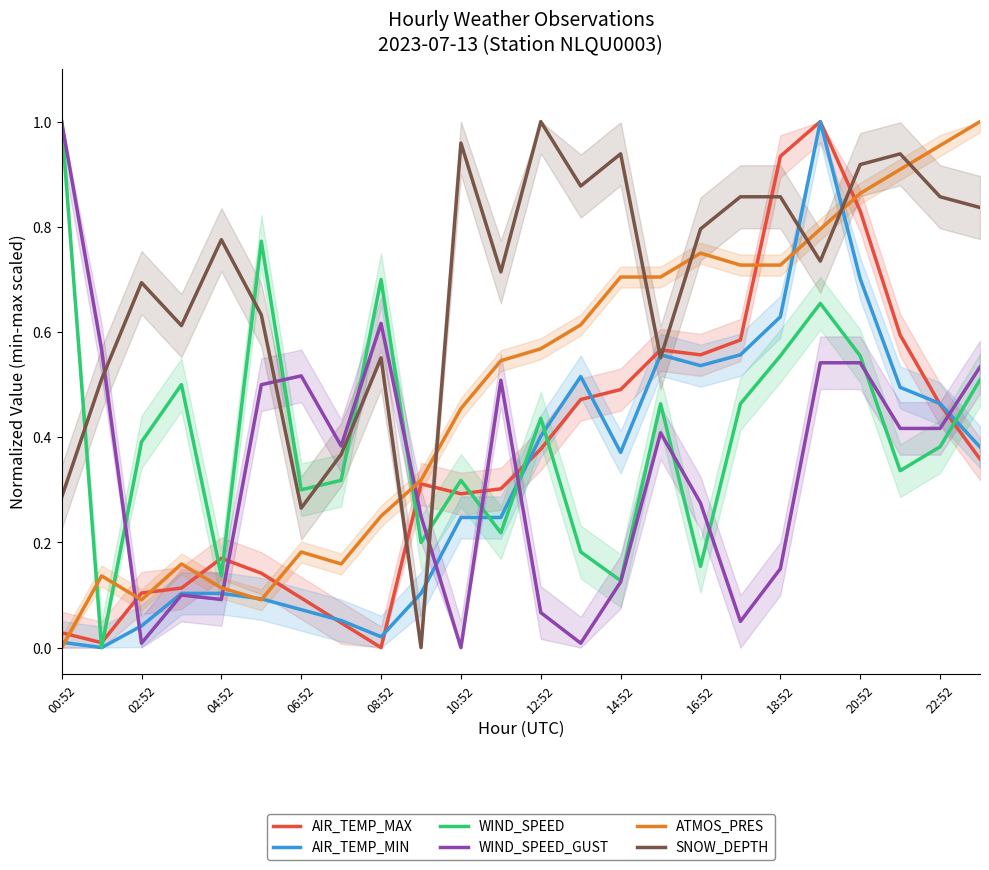

True or false: ATMOS_PRES and SNOW_DEPTH cross at least once.

True